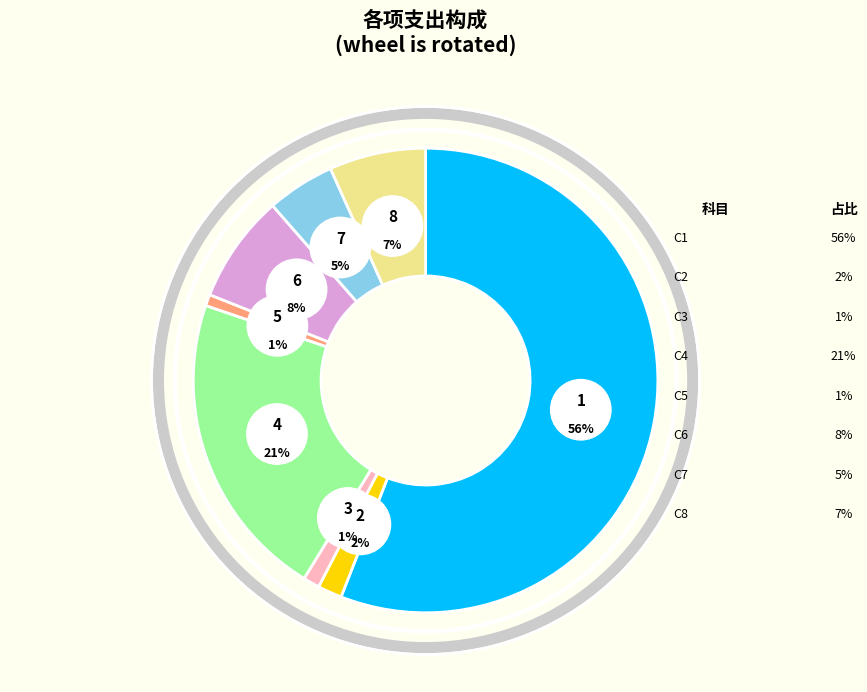

To the nearest percent, what portion does 行政单位医疗 represent?

5%